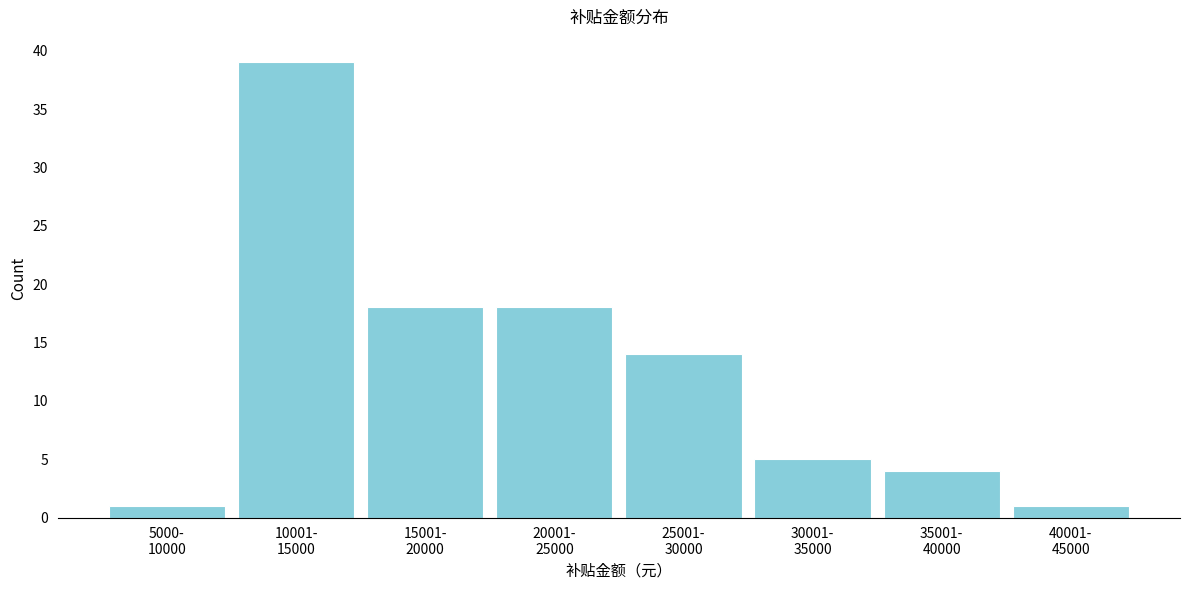

Reading left to right, extract all data points from this chart.

1	39	18	18	14	5	4	1